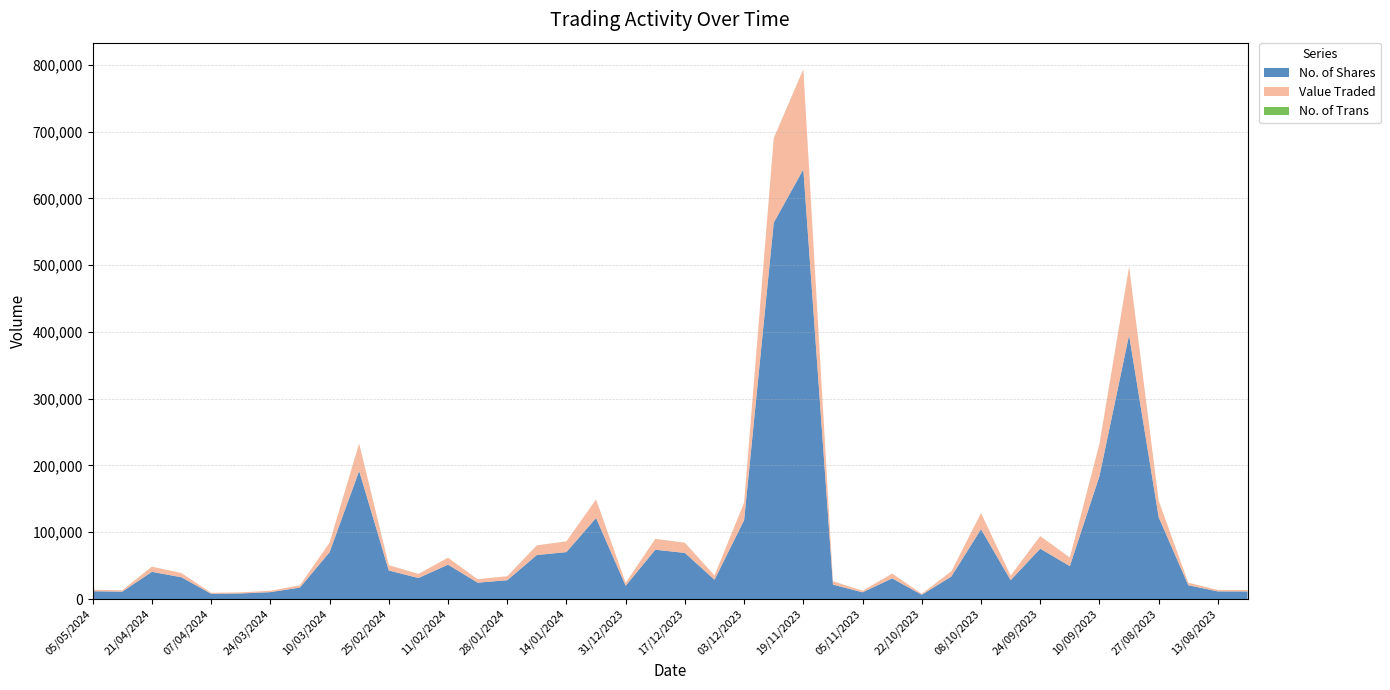

Reading right to left, extract all data points from this chart.

No. of Shares: 06/08/2023=11335	13/08/2023=11413	20/08/2023=20635	27/08/2023=122450	03/09/2023=395290	10/09/2023=184218	17/09/2023=49269	24/09/2023=75375	01/10/2023=28210	08/10/2023=104572	15/10/2023=33768	22/10/2023=6359	29/10/2023=30933	05/11/2023=10029	12/11/2023=21575	19/11/2023=643422	26/11/2023=563613	03/12/2023=118152	10/12/2023=28823	17/12/2023=69067	24/12/2023=73815	31/12/2023=19837	07/01/2024=121349	14/01/2024=70265	21/01/2024=65859	28/01/2024=28155	04/02/2024=24488	11/02/2024=51426	18/02/2024=31438	25/02/2024=42779	03/03/2024=191858	10/03/2024=70061	17/03/2024=17145	24/03/2024=10303	31/03/2024=8304	07/04/2024=7865	14/04/2024=32579	21/04/2024=40714	28/04/2024=11015	05/05/2024=11649
Value Traded: 06/08/2023=2166	13/08/2023=2172	20/08/2023=3722	27/08/2023=24611	03/09/2023=102360	10/09/2023=48070	17/09/2023=12771	24/09/2023=18868	01/10/2023=6789	08/10/2023=24081	15/10/2023=7769	22/10/2023=1463	29/10/2023=7117	05/11/2023=2342	12/11/2023=5018	19/11/2023=149897	26/11/2023=126104	03/12/2023=26177	10/12/2023=6369	17/12/2023=15207	24/12/2023=16247	31/12/2023=4384	07/01/2024=27755	14/01/2024=16053	21/01/2024=14474	28/01/2024=5966	04/02/2024=5147	11/02/2024=10476	18/02/2024=6101	25/02/2024=7891	03/03/2024=41012	10/03/2024=14191	17/03/2024=3433	24/03/2024=2062	31/03/2024=1641	07/04/2024=1495	14/04/2024=6191	21/04/2024=7743	28/04/2024=2074	05/05/2024=2219
No. of Trans: 06/08/2023=26	13/08/2023=40	20/08/2023=42	27/08/2023=136	03/09/2023=255	10/09/2023=173	17/09/2023=61	24/09/2023=67	01/10/2023=37	08/10/2023=79	15/10/2023=35	22/10/2023=16	29/10/2023=39	05/11/2023=25	12/11/2023=63	19/11/2023=219	26/11/2023=329	03/12/2023=73	10/12/2023=52	17/12/2023=72	24/12/2023=71	31/12/2023=30	07/01/2024=94	14/01/2024=96	21/01/2024=74	28/01/2024=38	04/02/2024=23	11/02/2024=42	18/02/2024=46	25/02/2024=69	03/03/2024=188	10/03/2024=56	17/03/2024=22	24/03/2024=16	31/03/2024=24	07/04/2024=6	14/04/2024=26	21/04/2024=45	28/04/2024=30	05/05/2024=10